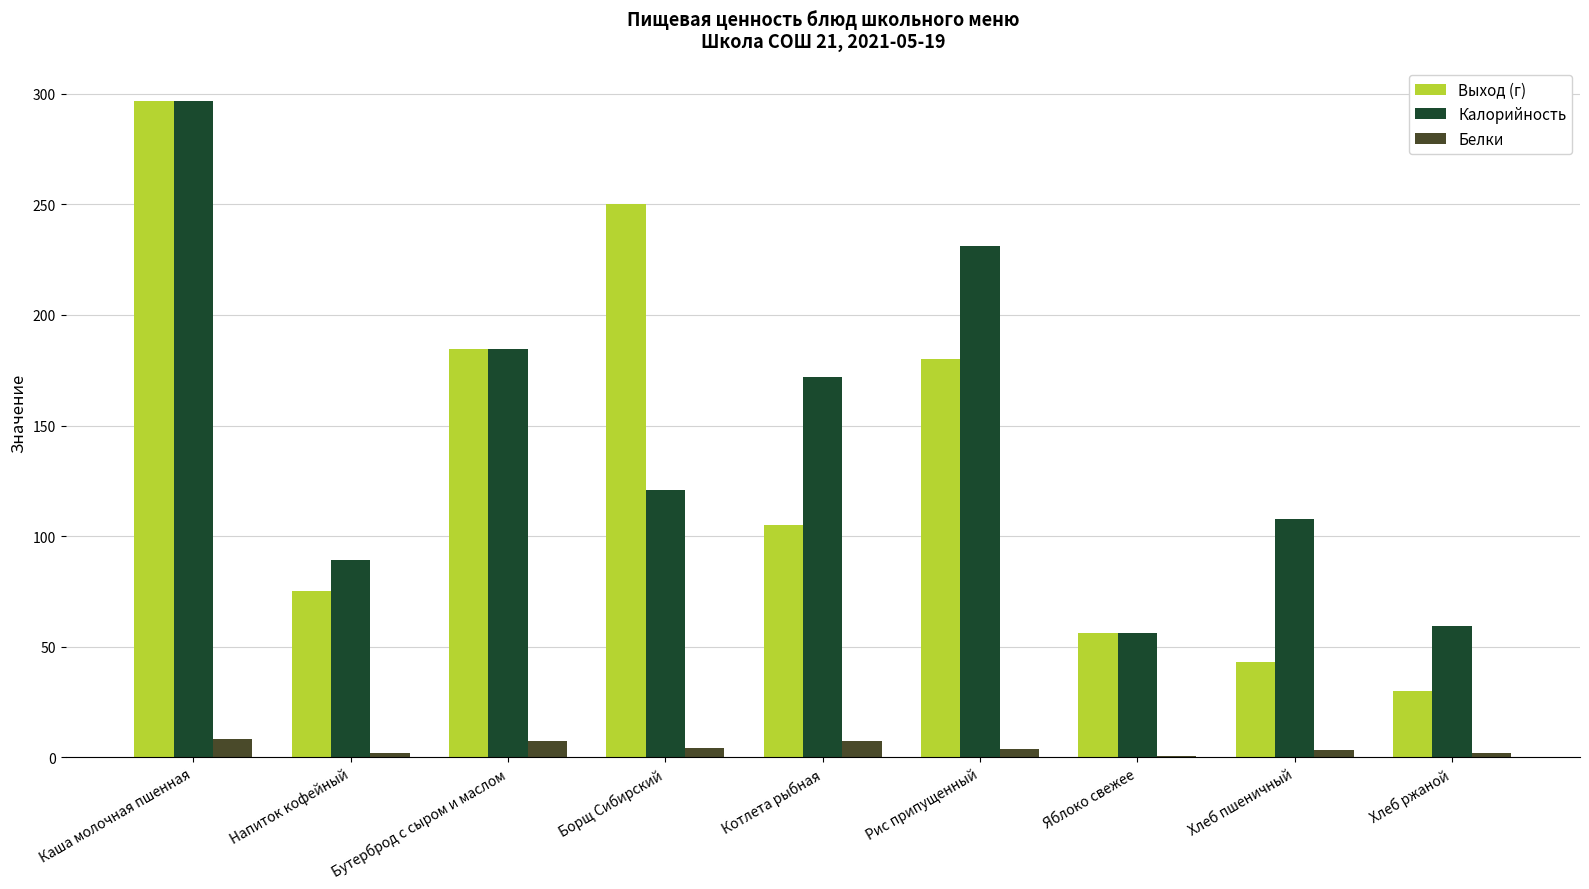

Between Каша молочная пшенная and Хлеб пшеничный, which series saw the biggest shift?

Выход (г)